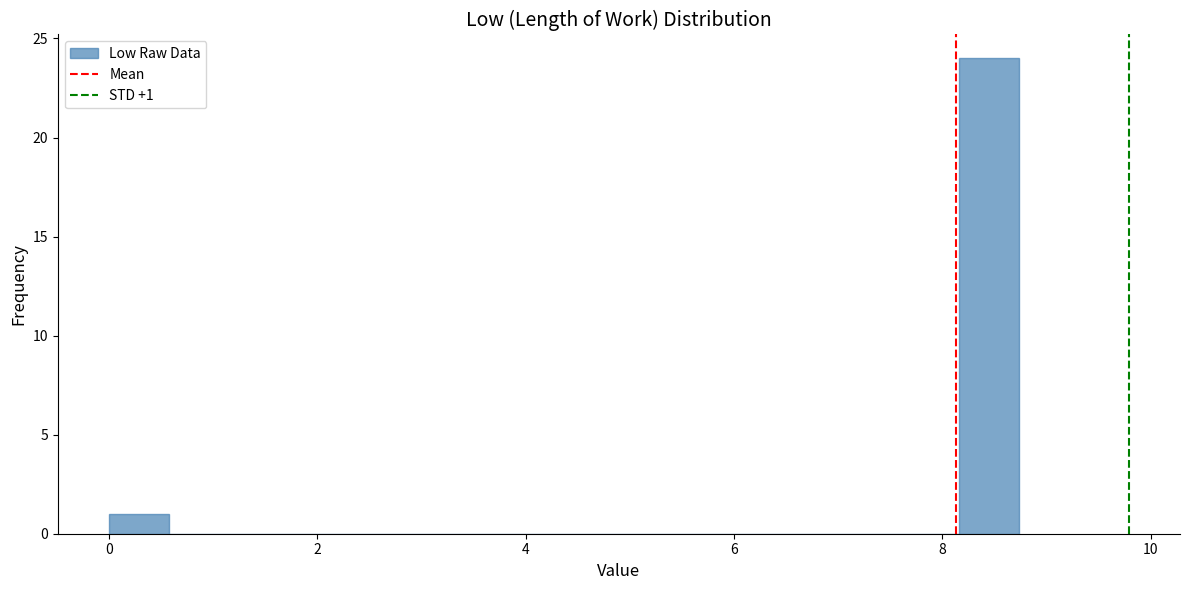

Read against the x-axis, roughly where is the centre of the tallest bar?

8.4